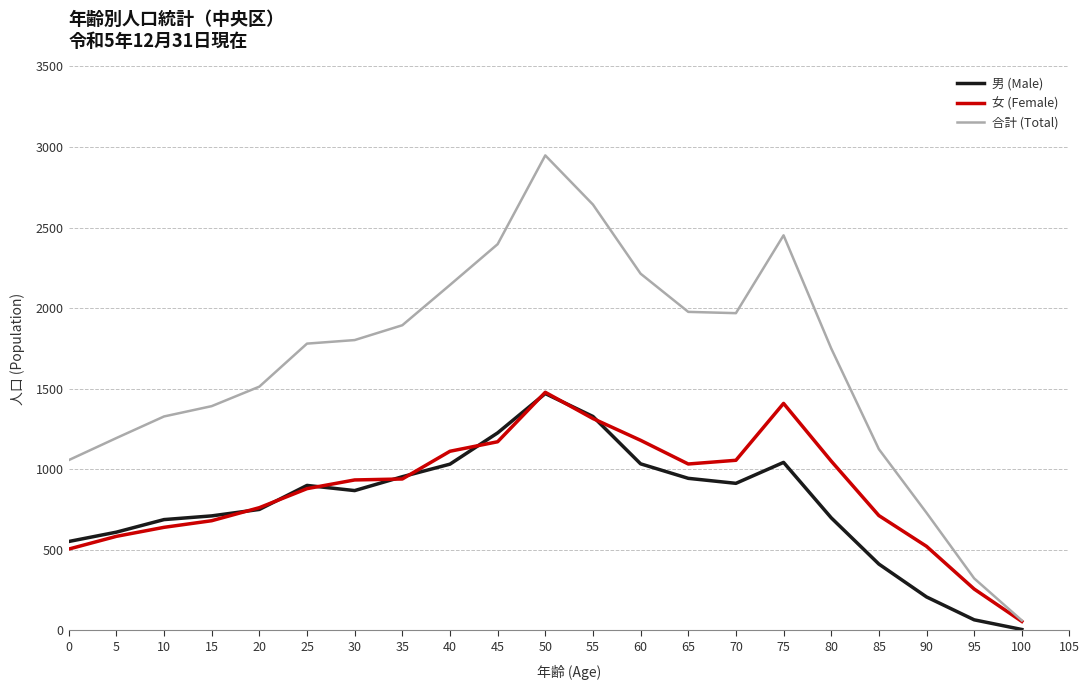

What is the greatest value displayed?

2948